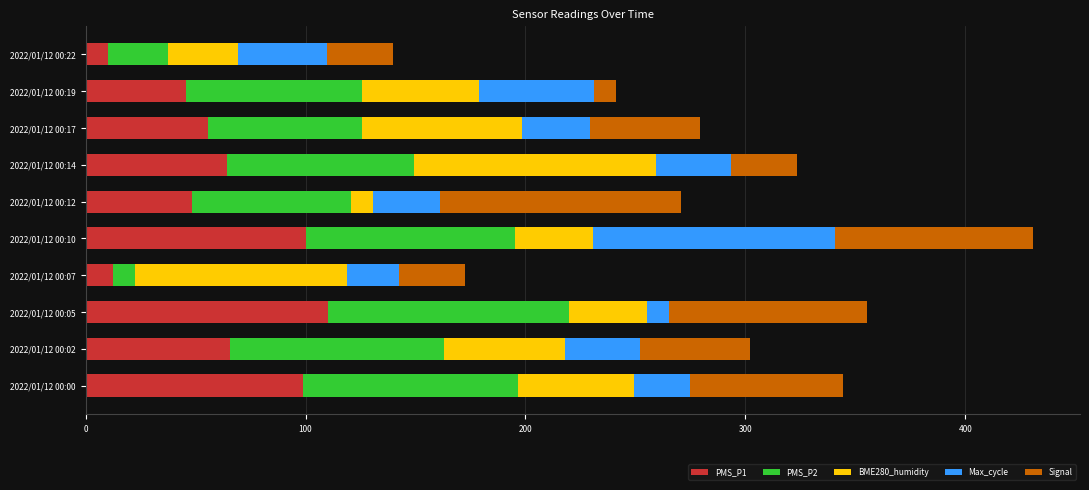

What is the highest value of the PMS_P1 series?

110.0